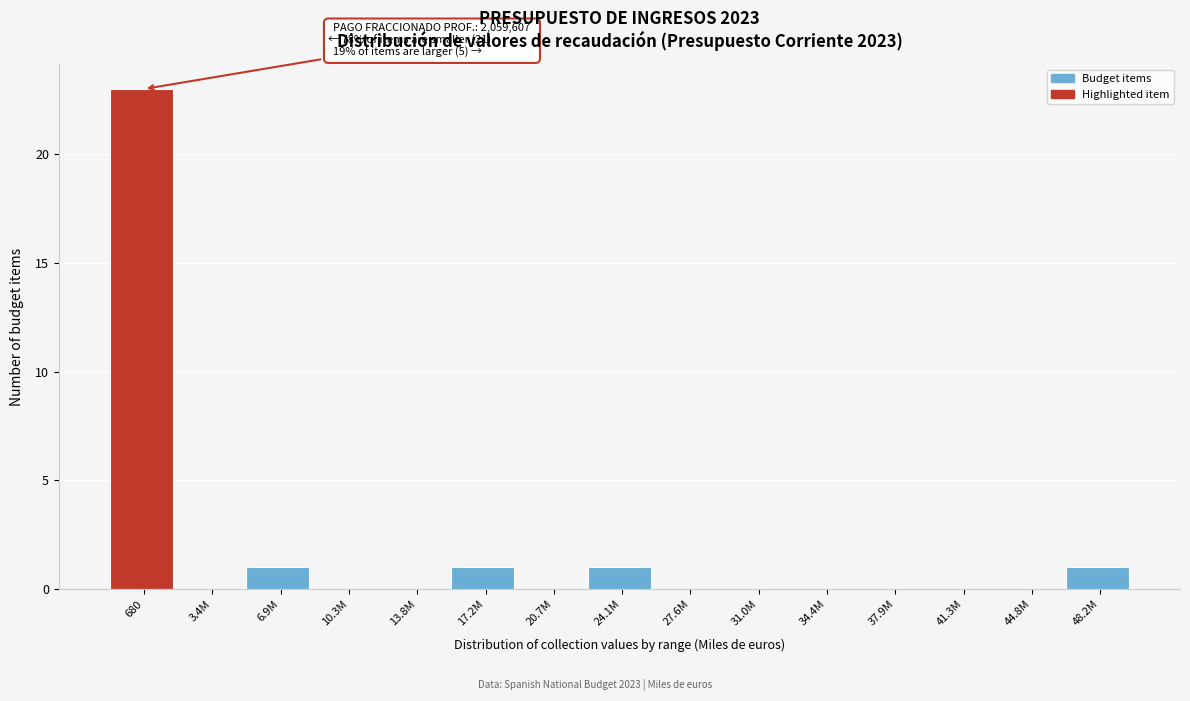

Reading right to left, list all the values displayed in this chart.

48.2M=1	44.8M=0	41.3M=0	37.9M=0	34.4M=0	31.0M=0	27.6M=0	24.1M=1	20.7M=0	17.2M=1	13.8M=0	10.3M=0	6.9M=1	3.4M=0	680=23